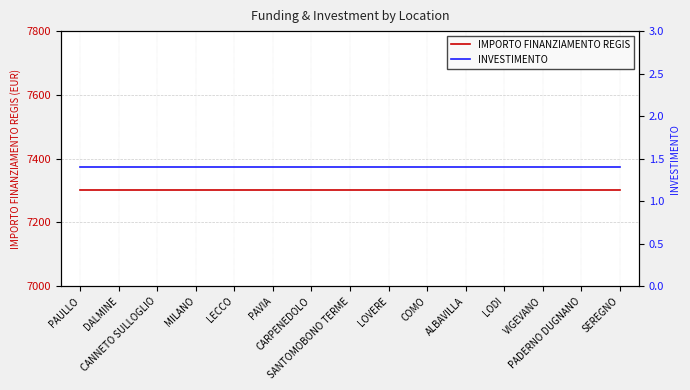

At which category is the sum across all series the highest?

PAULLO